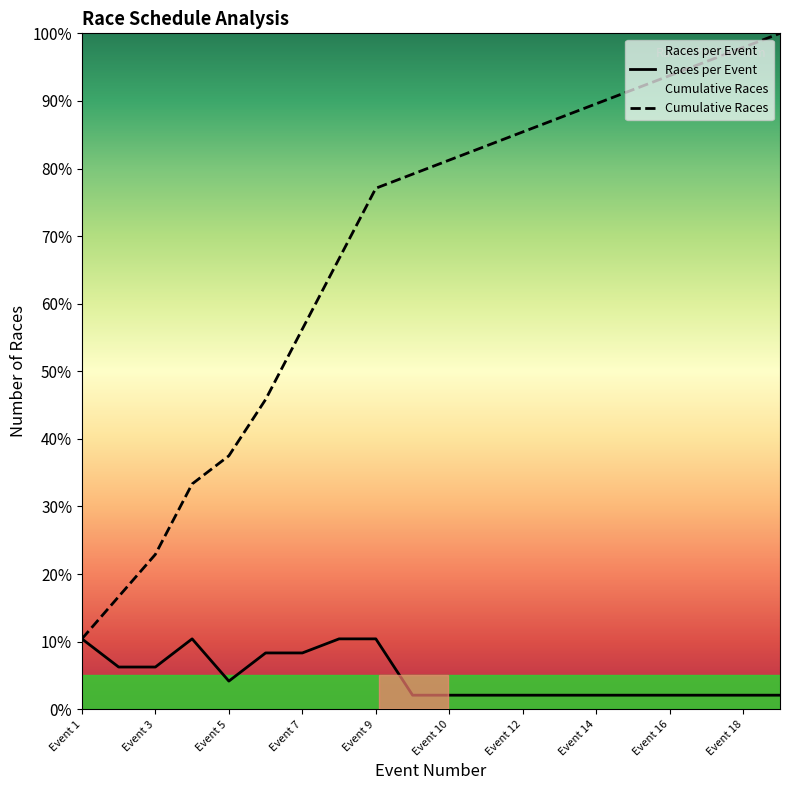

Which series has the largest total across all categories?

Cumulative Races